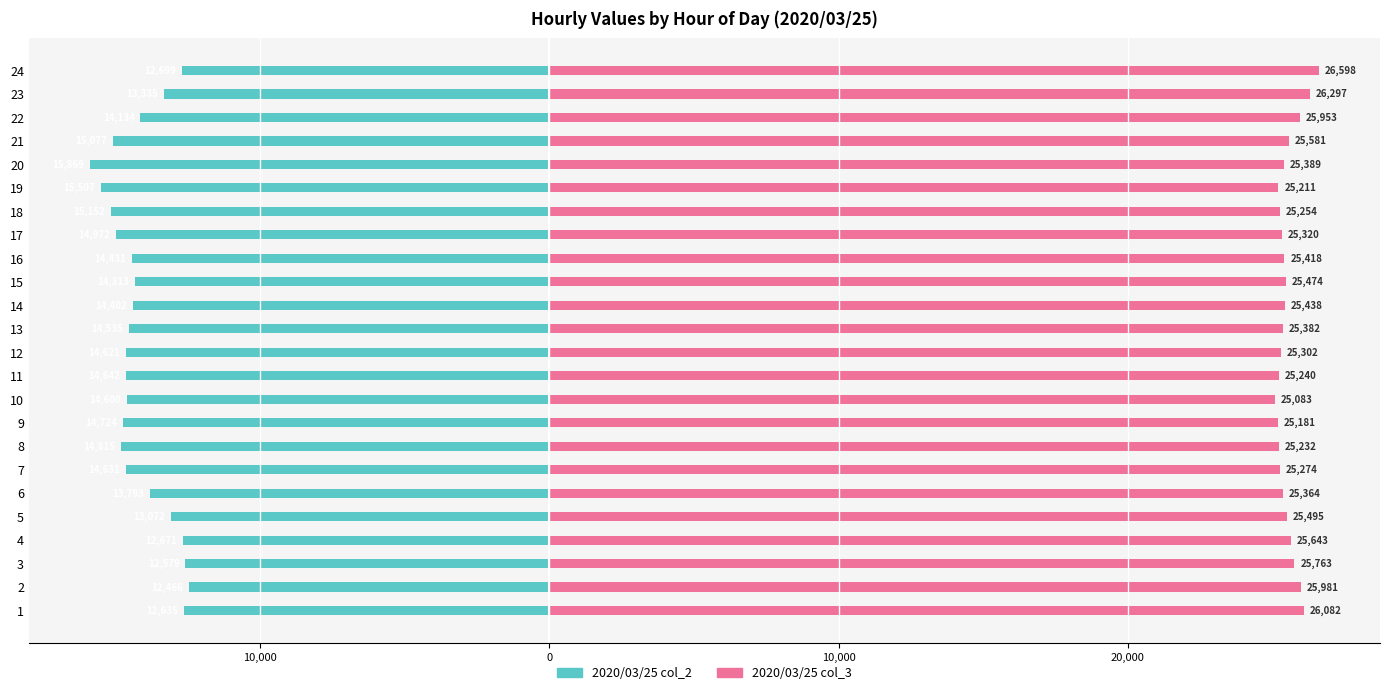

Which series has the largest total across all categories?

2020/03/25 col_3